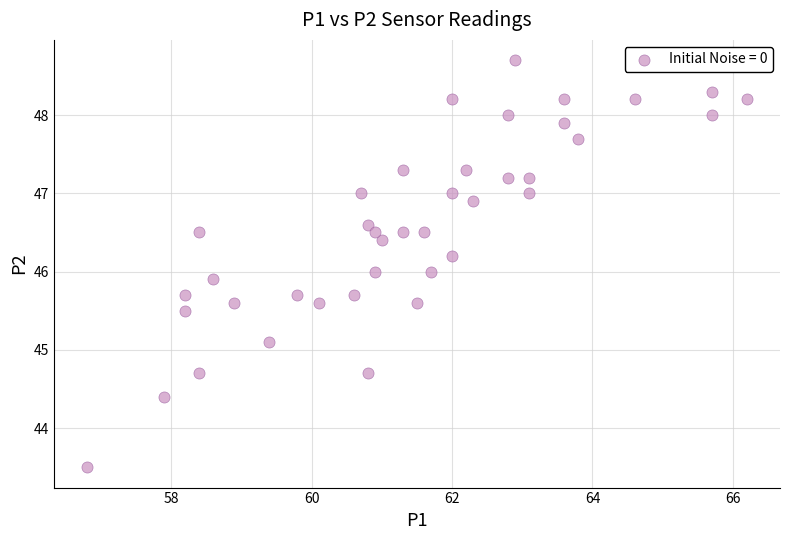

What is the range of Y values (max minus min)?

5.2